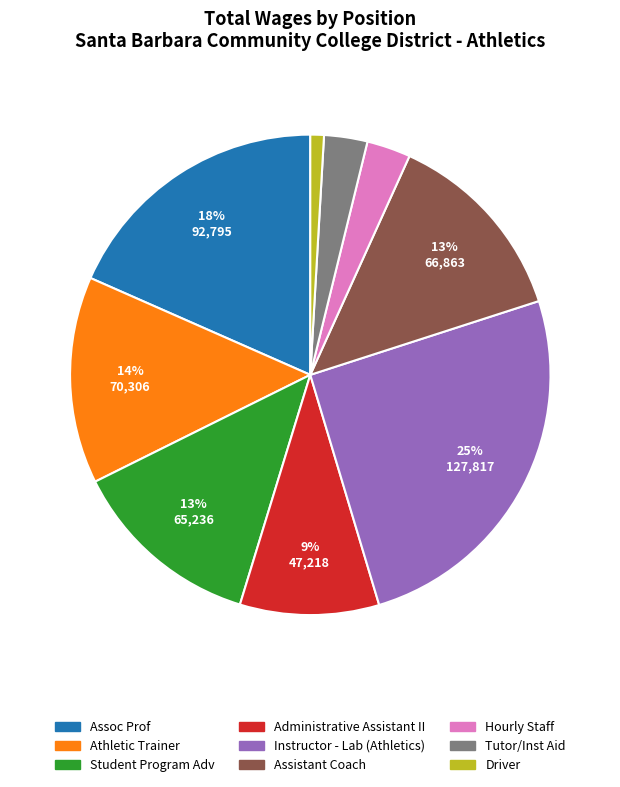

Which has a higher value, Hourly Staff or Driver?

Hourly Staff